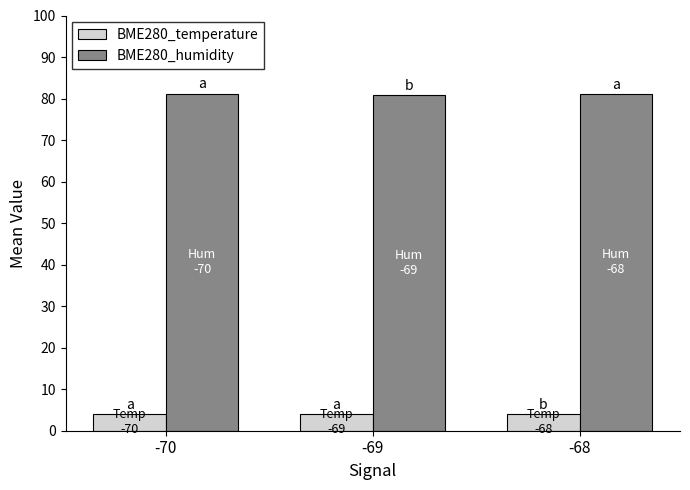

What is the spread (max minus min) of values at -70?

77.1